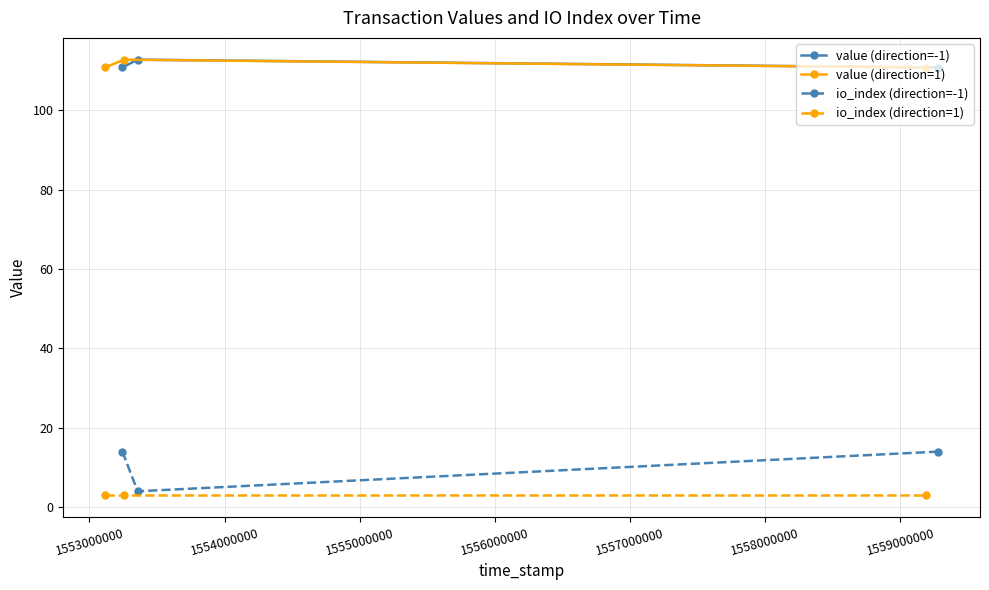

How many values in the io_index (direction=-1) series are below 14?

1